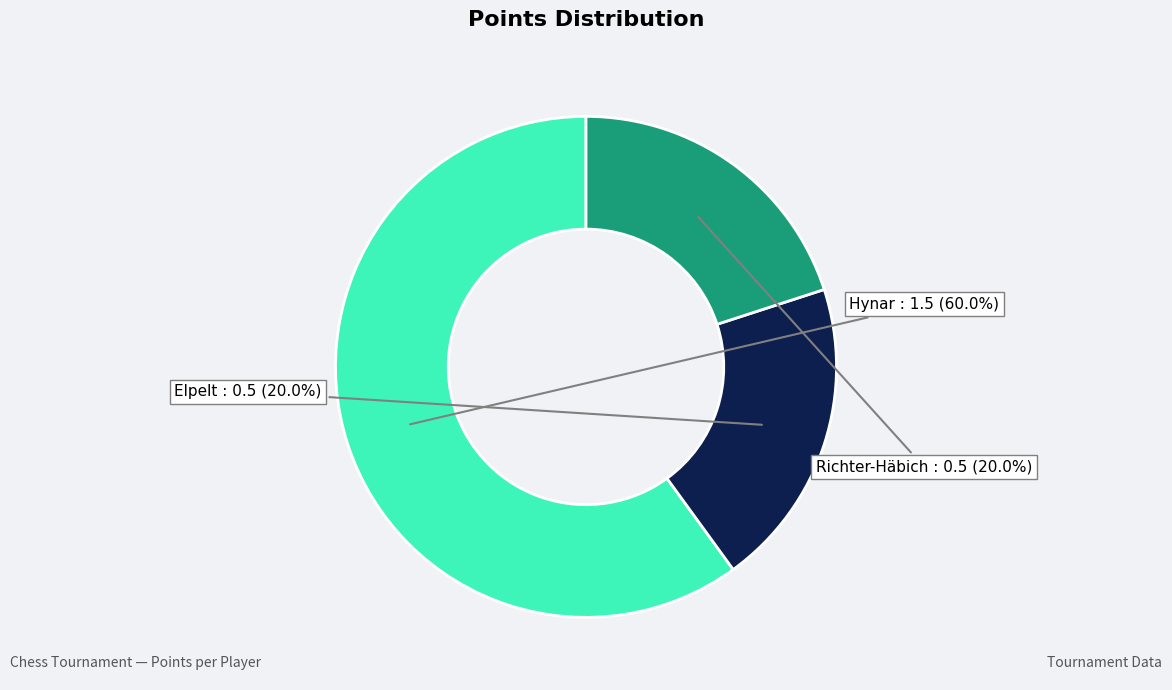

Is there a majority slice in this chart?

Yes